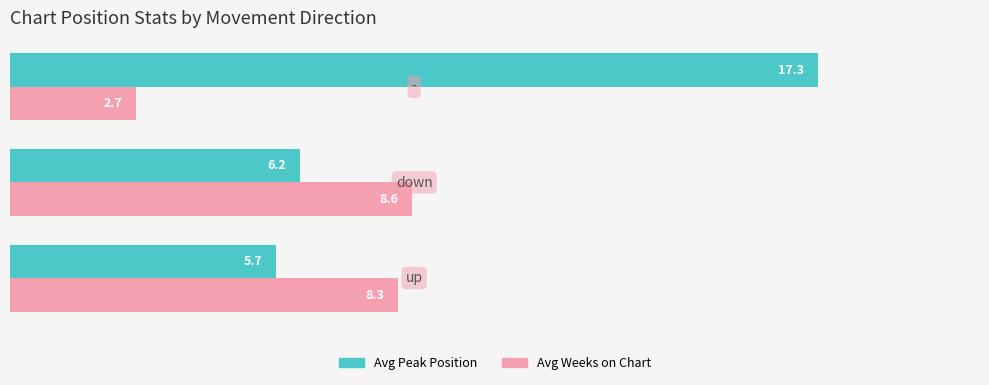

Which series has the largest total across all categories?

Avg Peak Position